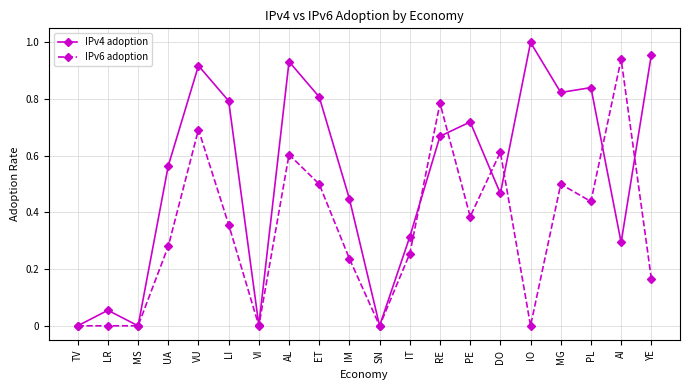

At AL, list the series in order from smallest to largest.

IPv6 adoption, IPv4 adoption